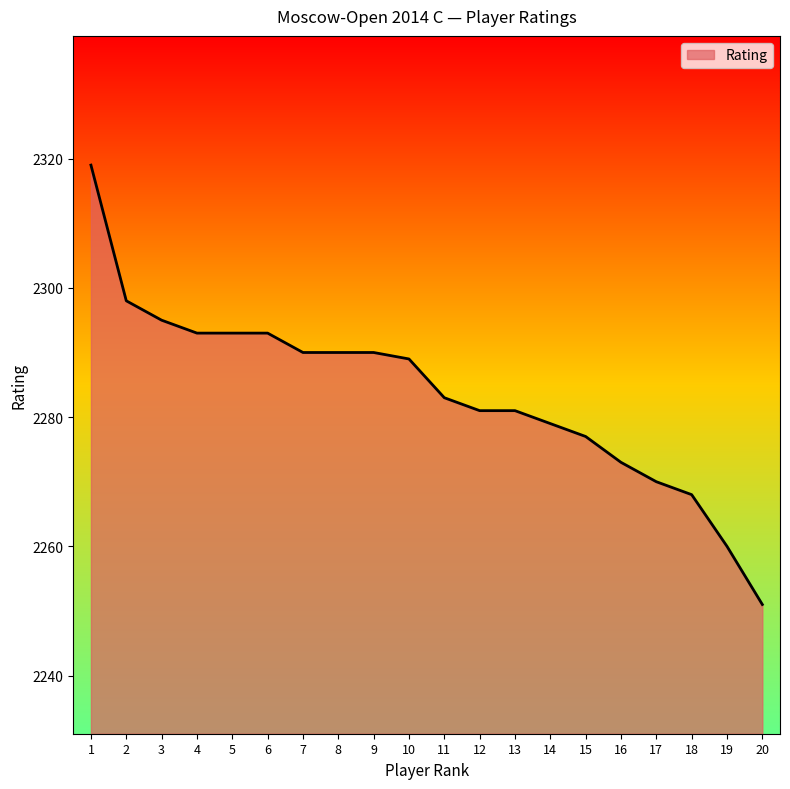

What is the smallest value displayed?

2251